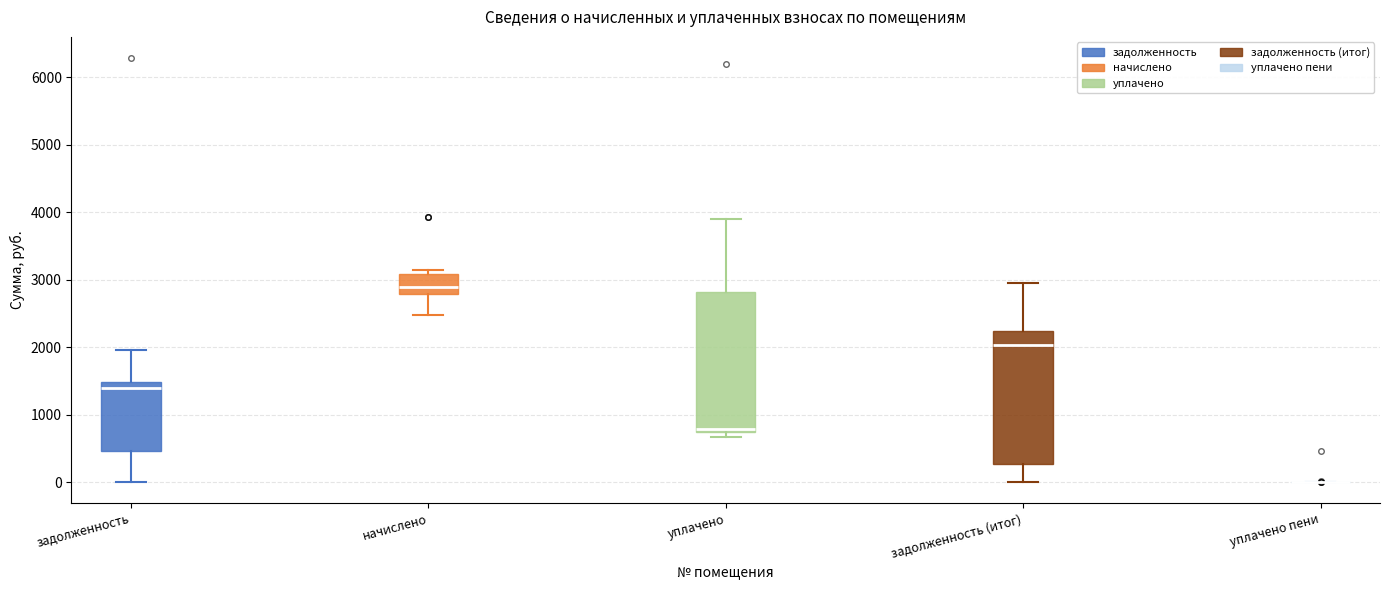

Reading left to right, transcribe this box plot: for each box, give where its median line is, the range the box spans, and where its two whiskers end, as read against the y-axis. The values are not printed on the chart, so give them approximately, as read against the axis.

задолженность: median 1400, box 500 to 1500, whiskers 0 to 2000
начислено: median 2900, box 2800 to 3100, whiskers 2500 to 3100 (just above the box's upper edge)
уплачено: median 800, box 700 to 2800, whiskers 700 (just below the box's lower edge) to 3900
задолженность (итог): median 2000, box 300 to 2200, whiskers 0 to 2900
уплачено пени: box collapsed to a line at 0, whiskers 0 to 0